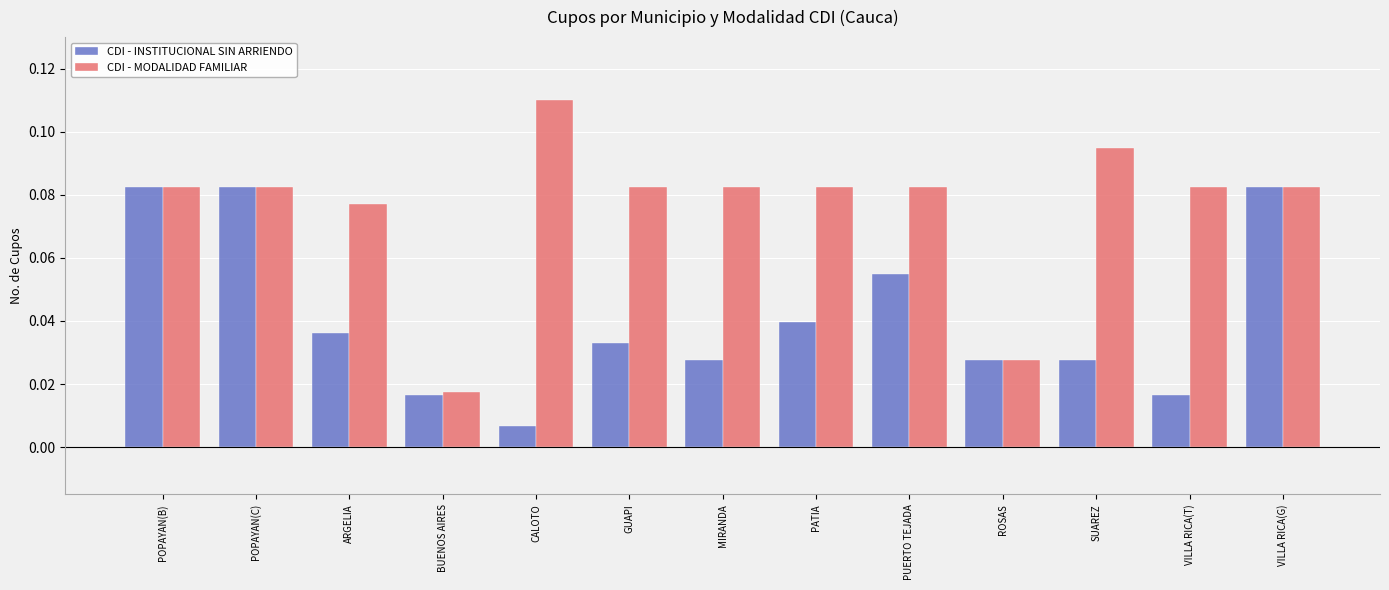

How many bars are there in each group?

2